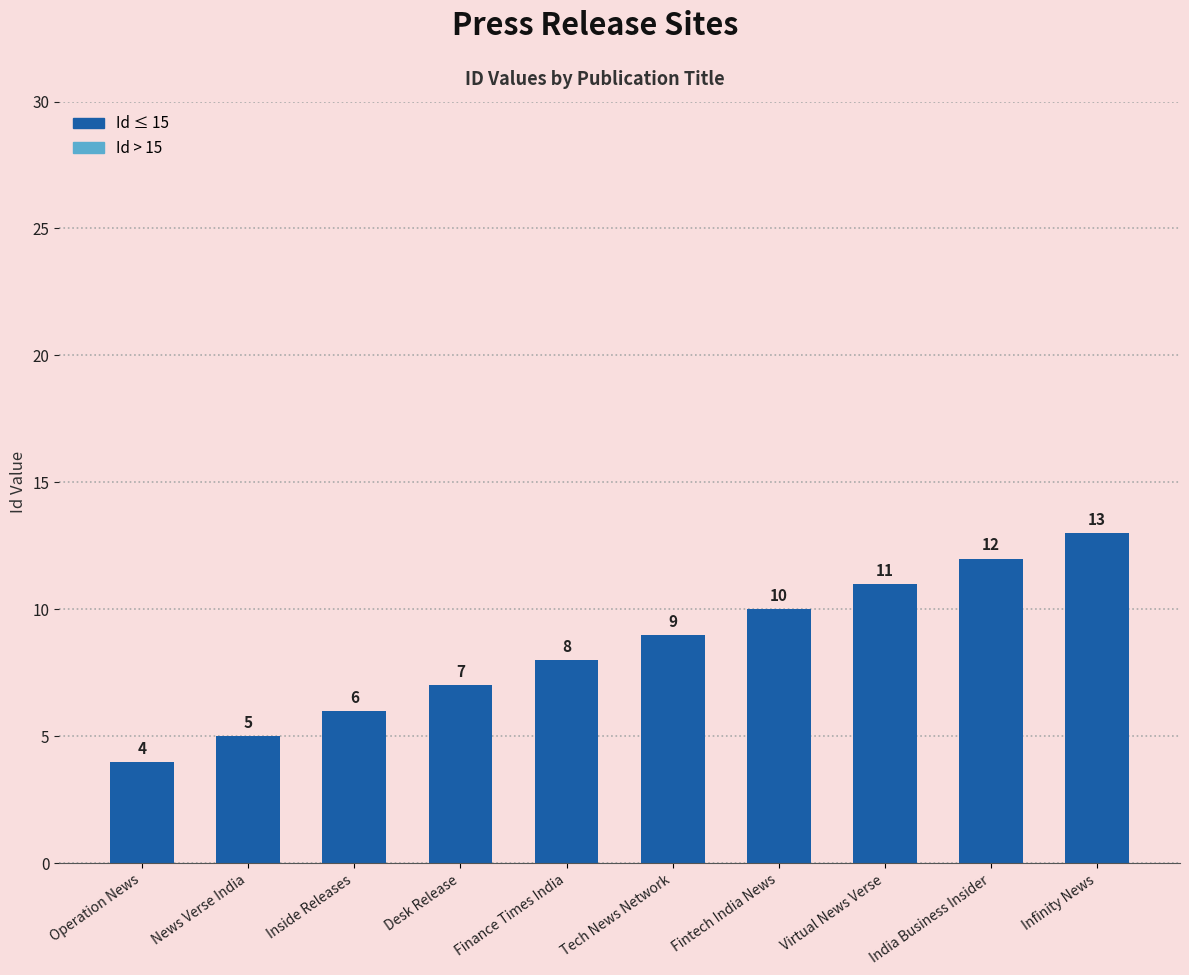

Is it true that the value at India Business Insider is 12?

True